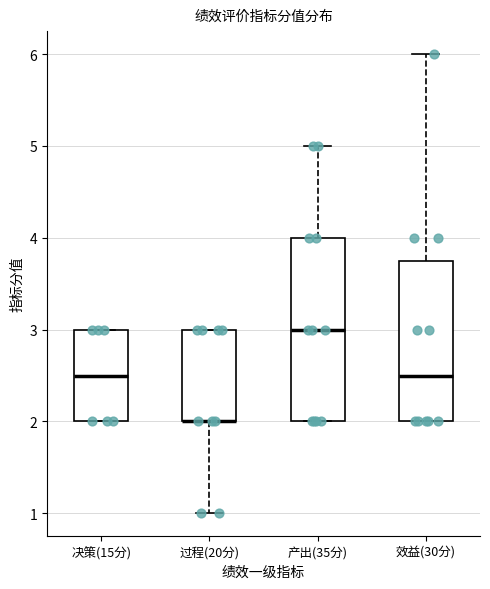

Comparing the boxes themselves (not the whiskers), which one is the tallest?

产出(35分)